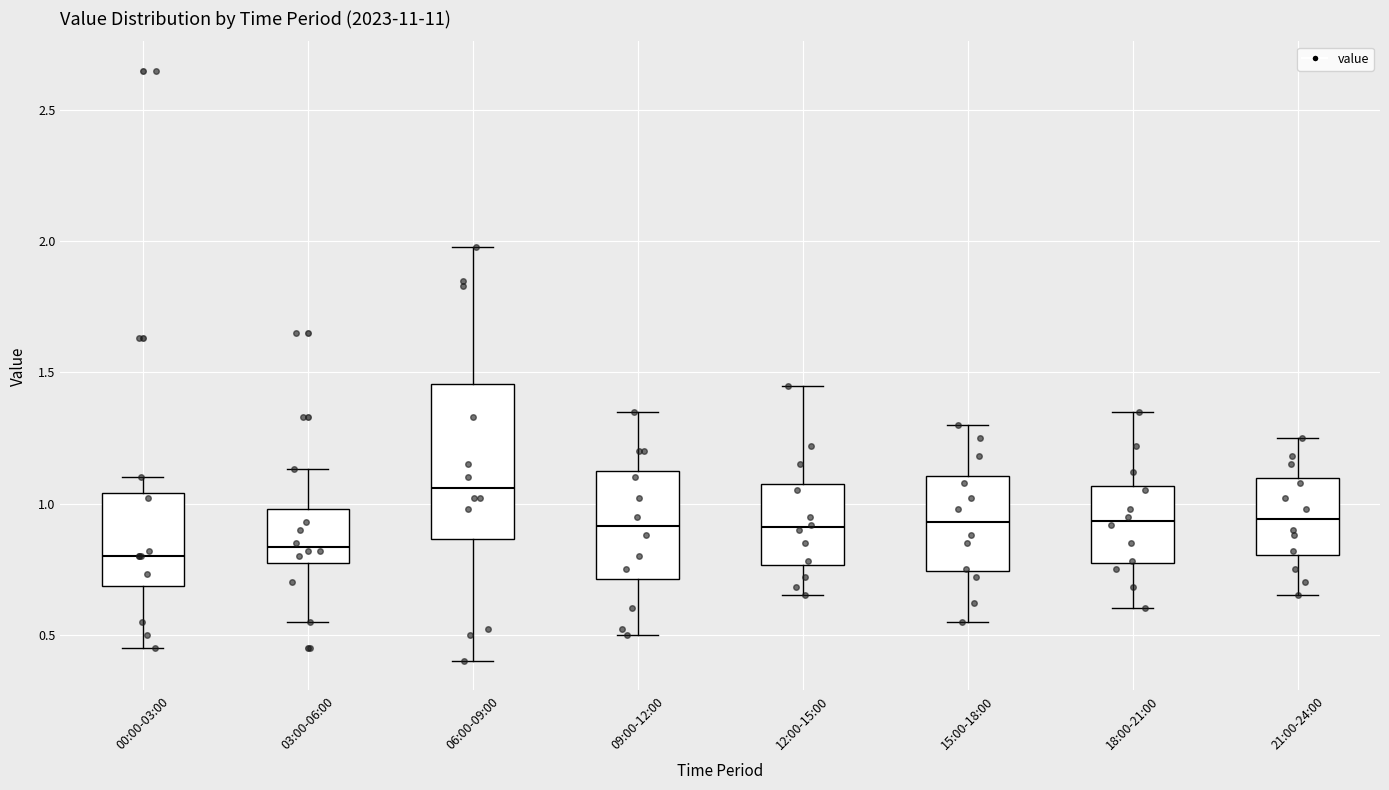

Where is the upper edge of the box for 15:00-18:00 on the y-axis? The values are not printed on the chart, so give them approximately, as read against the axis.

1.10